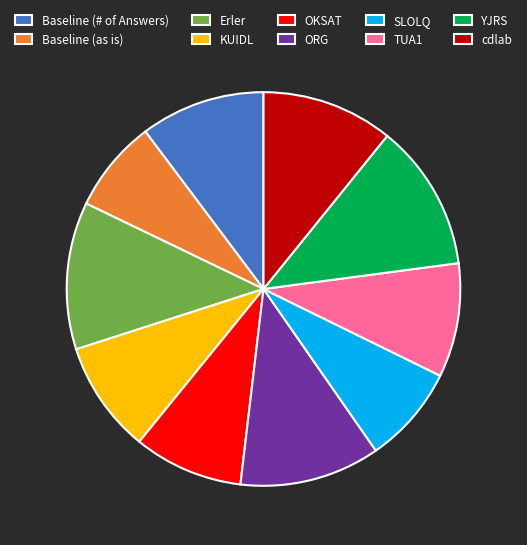

Combined, do SLOLQ and cdlab account for over 50%?

No